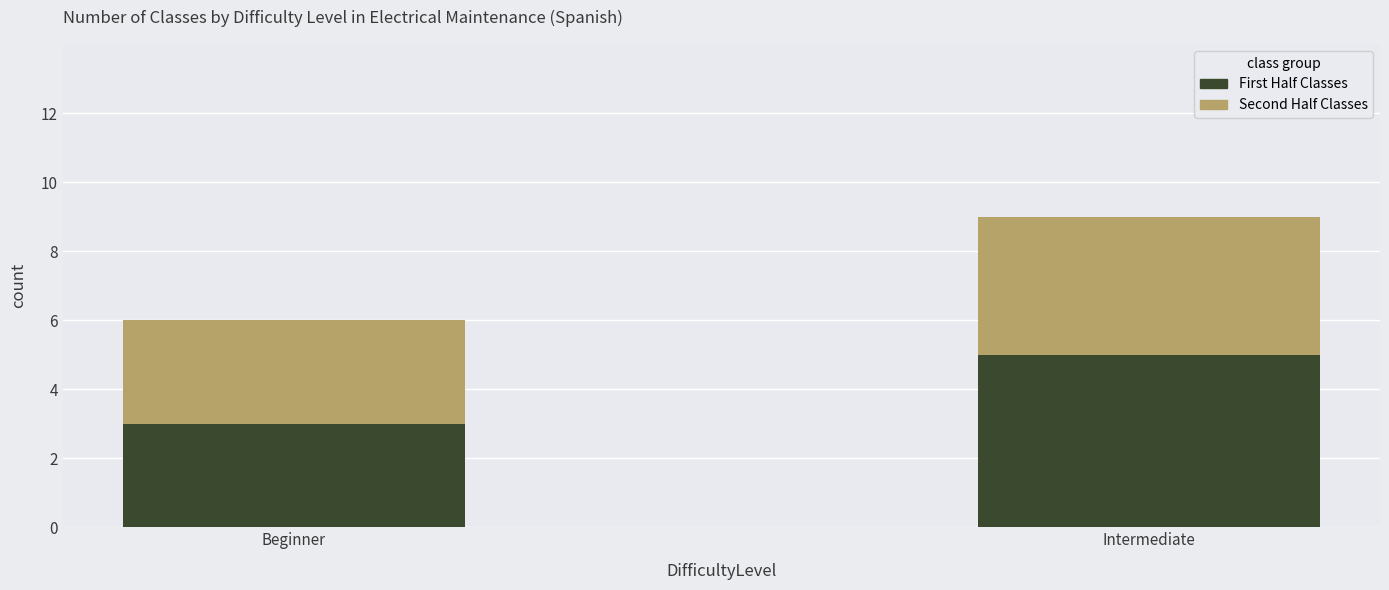

What are all the series names shown in the legend?

First Half Classes, Second Half Classes